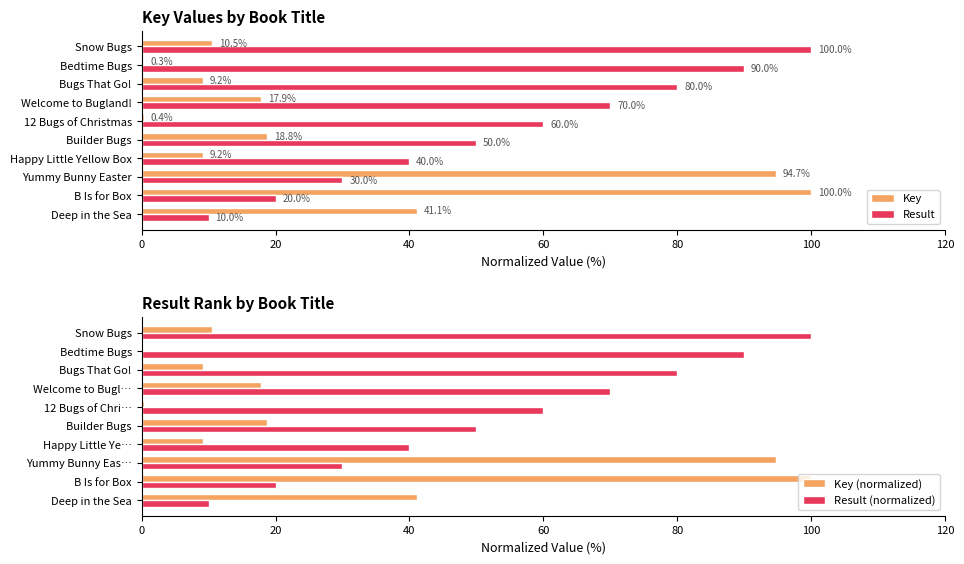

Which series has the largest total across all categories?

Result